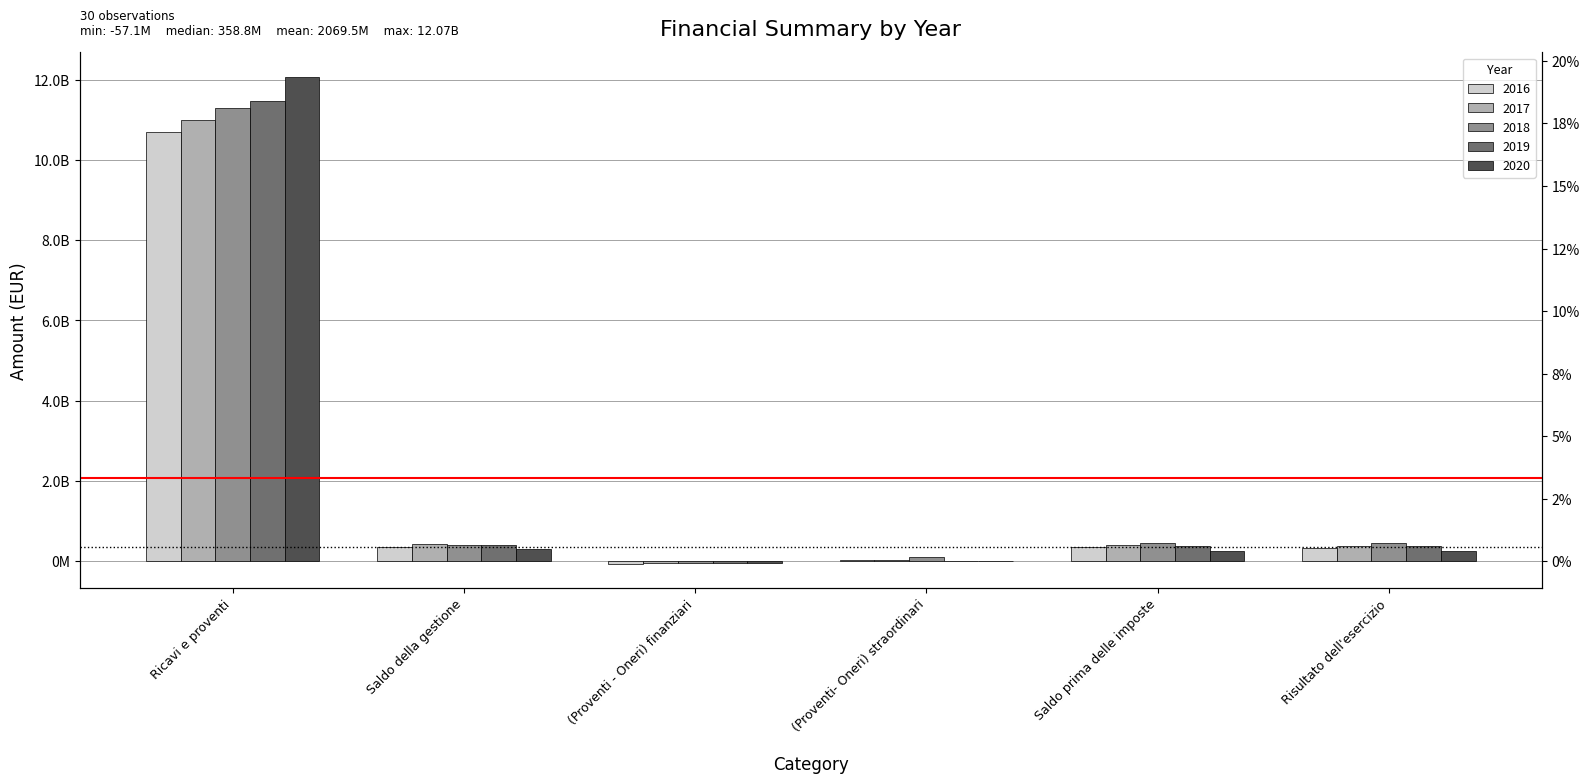

Reading left to right, list all the values displayed in this chart.

2016: Ricavi e proventi=10707603068.3	Saldo della gestione=367069849.1	(Proventi - Oneri) finanziari=-57116795.9	(Proventi- Oneri) straordinari=41290762.3	Saldo prima delle imposte=350479322.4	Risultato dell'esercizio=338991206.6
2017: Ricavi e proventi=10997526183.8	Saldo della gestione=431150615.9	(Proventi - Oneri) finanziari=-52129282.6	(Proventi- Oneri) straordinari=25379371.9	Saldo prima delle imposte=405076729.9	Risultato dell'esercizio=393746670.2
2018: Ricavi e proventi=11291654373.3	Saldo della gestione=412311606.2	(Proventi - Oneri) finanziari=-47755411.9	(Proventi- Oneri) straordinari=103563298.3	Saldo prima delle imposte=468878608.1	Risultato dell'esercizio=457199862.1
2019: Ricavi e proventi=11469558409.9	Saldo della gestione=398176923.8	(Proventi - Oneri) finanziari=-45643629.7	(Proventi- Oneri) straordinari=18089506.7	Saldo prima delle imposte=390062397.1	Risultato dell'esercizio=378533598.0
2020: Ricavi e proventi=12074661828.0	Saldo della gestione=296830798.1	(Proventi - Oneri) finanziari=-46040819.6	(Proventi- Oneri) straordinari=-3635484.7	Saldo prima delle imposte=265302161.8	Risultato dell'esercizio=254072653.9